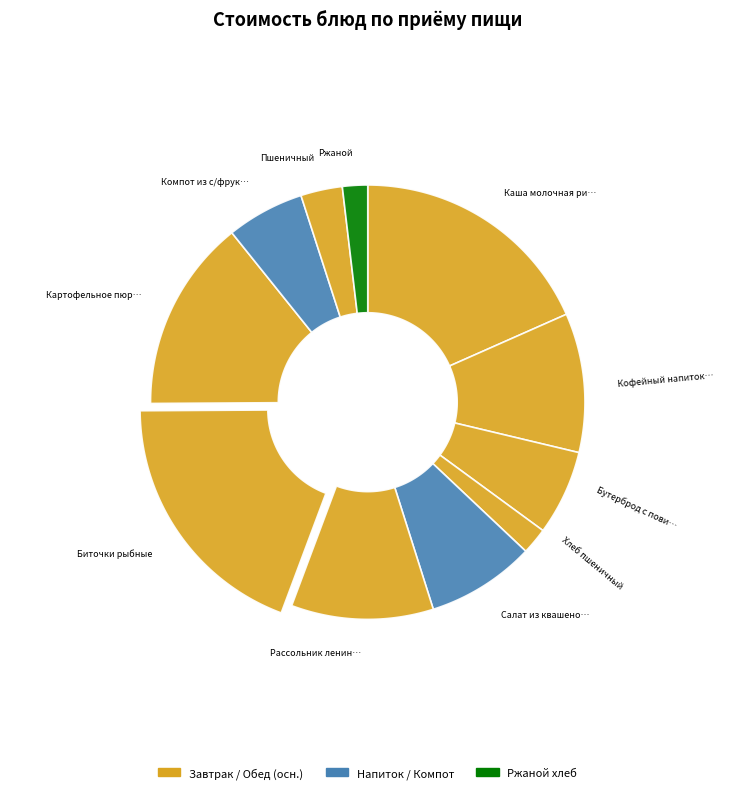

Is there any slice that represents more than half of the pie?

No